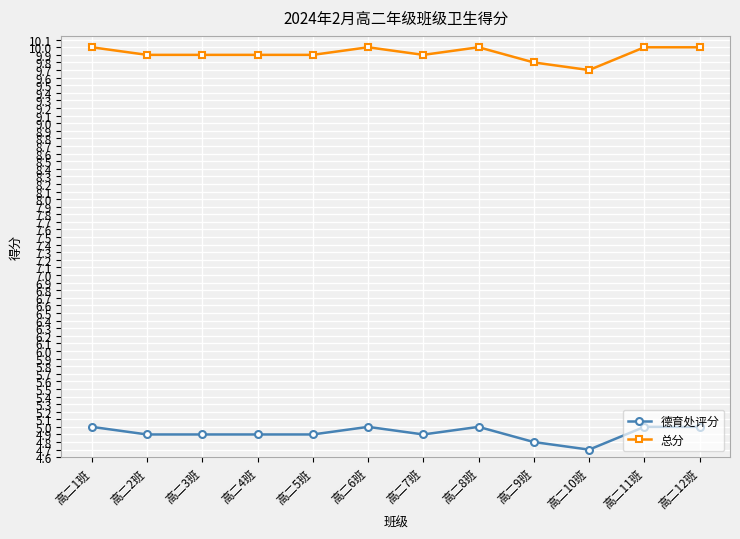

The value of 总分 at 高二12班 is 4.1. True or false?

False